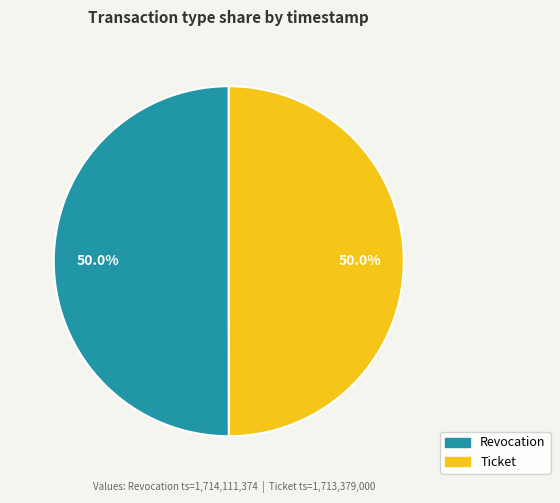

What percentage is the Revocation slice, to the nearest percent?

50%